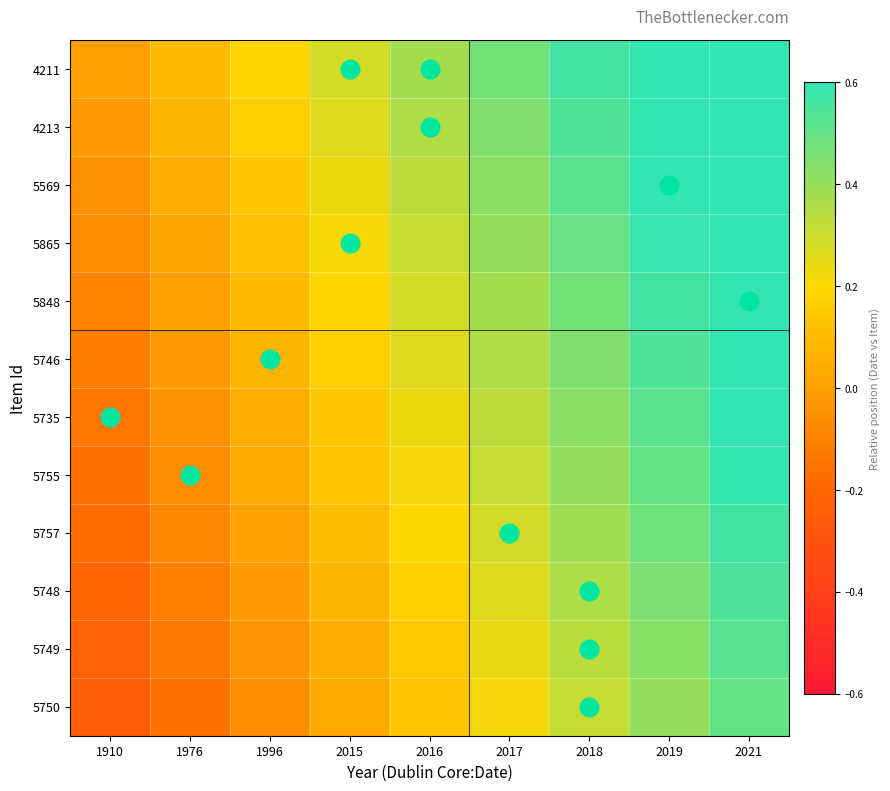

Reading left to right, what are all the values shown in this chart?

4211: 1910=0.0	1976=0.1	1996=0.2	2015=0.3	2016=0.4	2017=0.5	2018=0.6	2019=0.7	2021=0.8
4213: 1910=-0.0	1976=0.1	1996=0.2	2015=0.3	2016=0.4	2017=0.4	2018=0.5	2019=0.6	2021=0.7
5569: 1910=-0.0	1976=0.0	1996=0.1	2015=0.2	2016=0.3	2017=0.4	2018=0.5	2019=0.6	2021=0.7
5865: 1910=-0.1	1976=0.0	1996=0.1	2015=0.2	2016=0.3	2017=0.4	2018=0.5	2019=0.6	2021=0.7
5848: 1910=-0.1	1976=0.0	1996=0.1	2015=0.2	2016=0.3	2017=0.4	2018=0.5	2019=0.6	2021=0.7
5746: 1910=-0.1	1976=-0.0	1996=0.1	2015=0.2	2016=0.3	2017=0.4	2018=0.4	2019=0.5	2021=0.6
5735: 1910=-0.1	1976=-0.0	1996=0.1	2015=0.1	2016=0.2	2017=0.3	2018=0.4	2019=0.5	2021=0.6
5755: 1910=-0.2	1976=-0.1	1996=0.0	2015=0.1	2016=0.2	2017=0.3	2018=0.4	2019=0.5	2021=0.6
5757: 1910=-0.2	1976=-0.1	1996=0.0	2015=0.1	2016=0.2	2017=0.3	2018=0.4	2019=0.5	2021=0.6
5748: 1910=-0.2	1976=-0.1	1996=-0.0	2015=0.1	2016=0.2	2017=0.3	2018=0.4	2019=0.5	2021=0.5
5749: 1910=-0.2	1976=-0.1	1996=-0.0	2015=0.1	2016=0.1	2017=0.2	2018=0.3	2019=0.4	2021=0.5
5750: 1910=-0.2	1976=-0.2	1996=-0.1	2015=0.0	2016=0.1	2017=0.2	2018=0.3	2019=0.4	2021=0.5